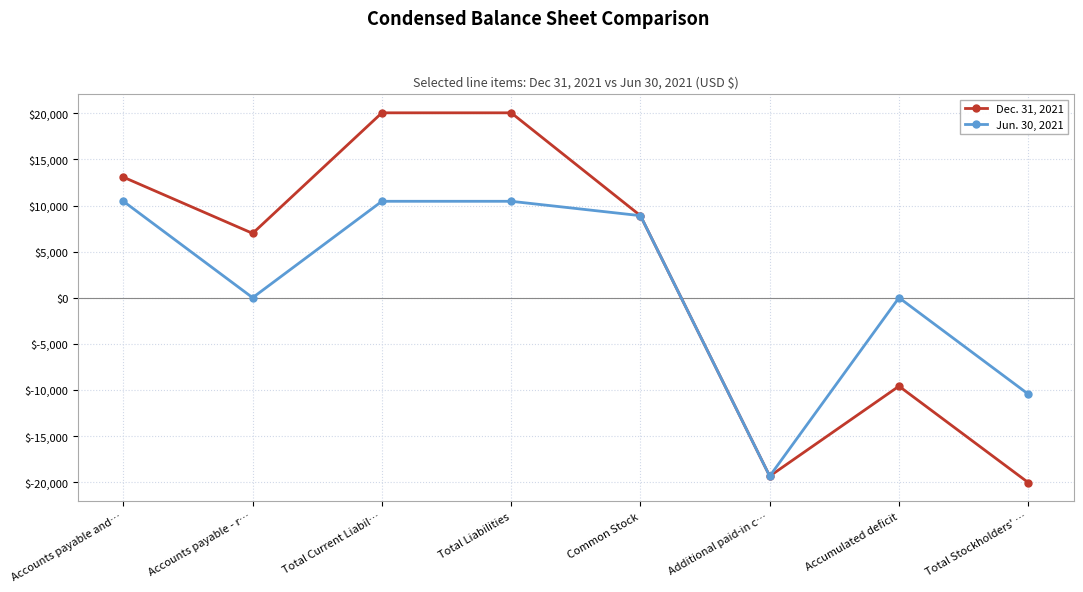

What is the average value of the Jun. 30, 2021 series?

1307